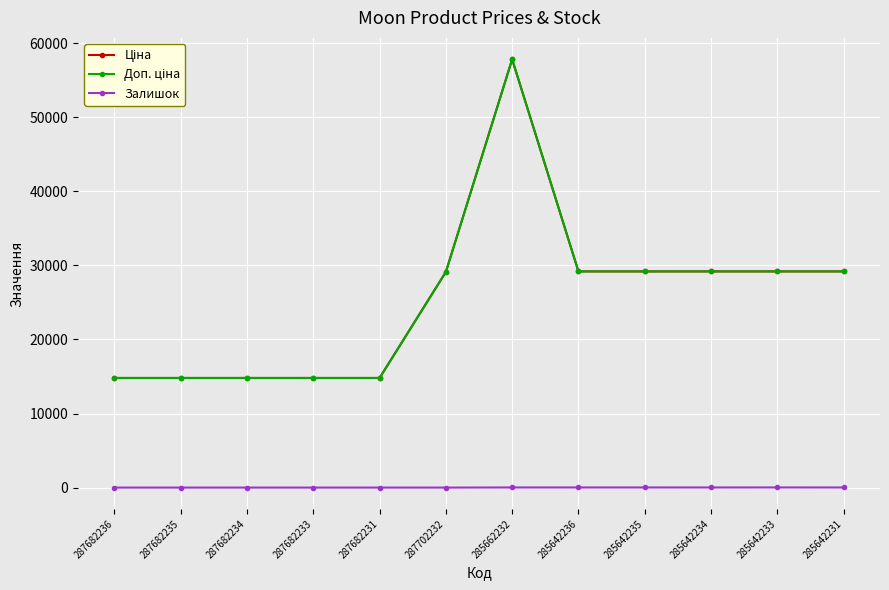

Is this an area chart (filled region under the line)?

No